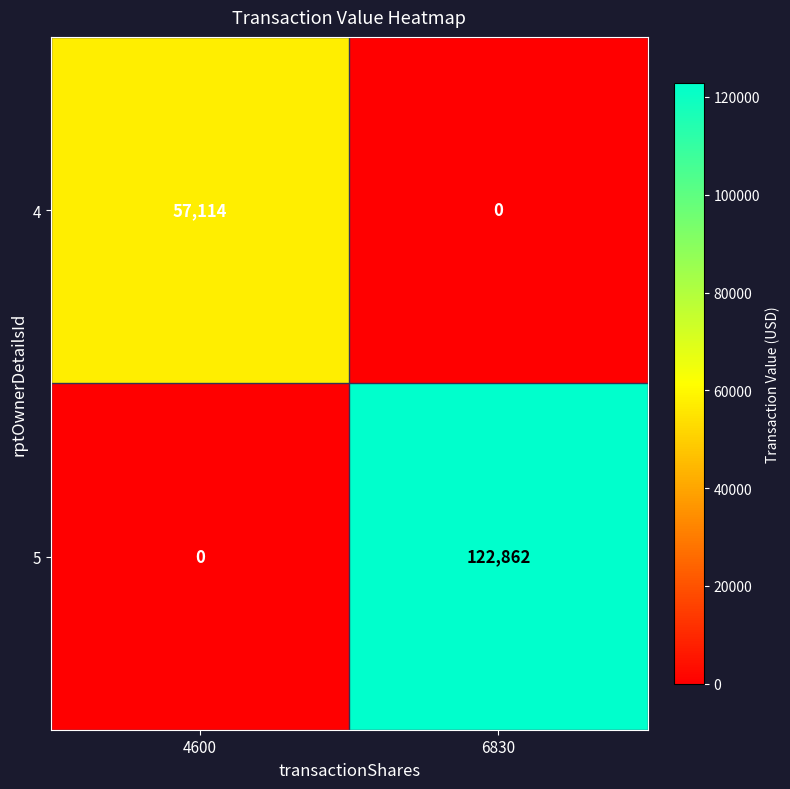

What value does the 5 series have at 6830, to the nearest 10?

122860